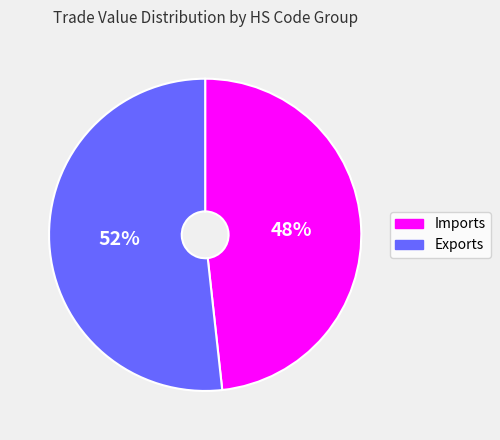

Is it true that Imports is 48% of the pie?

True